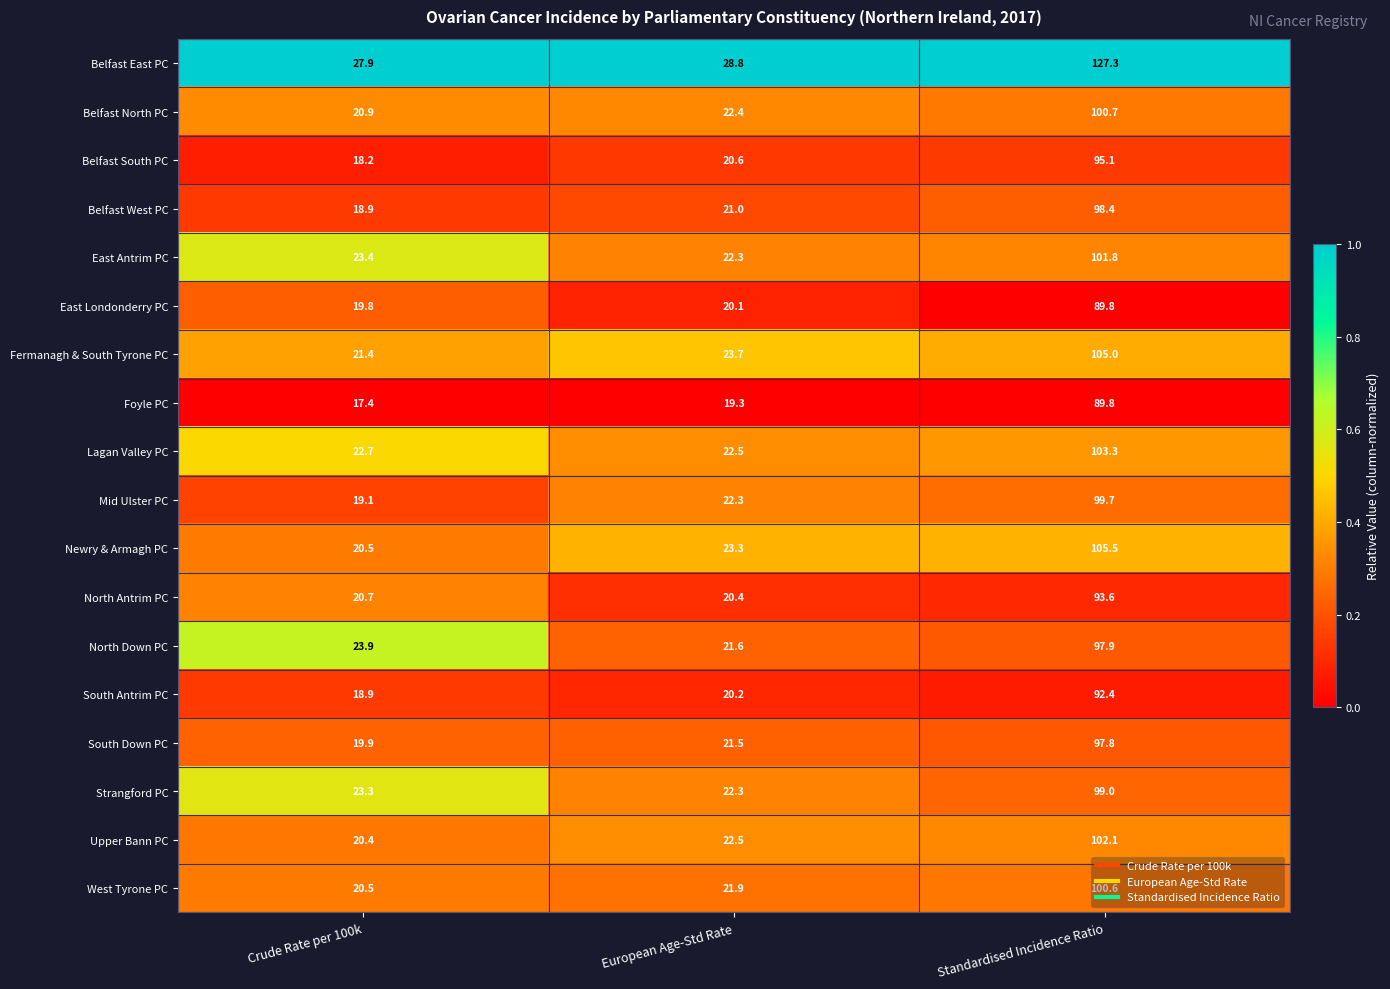

What is the greatest value displayed?

127.3